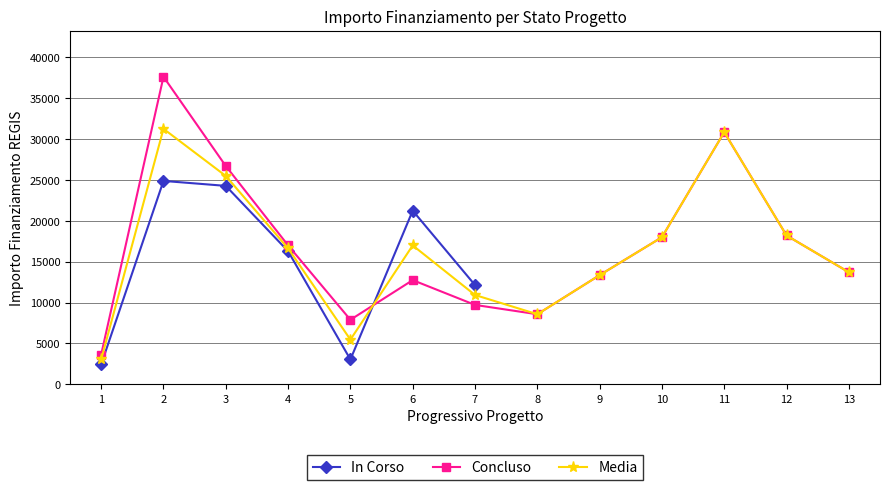

What is the difference between the maximum and minimum values?

22459